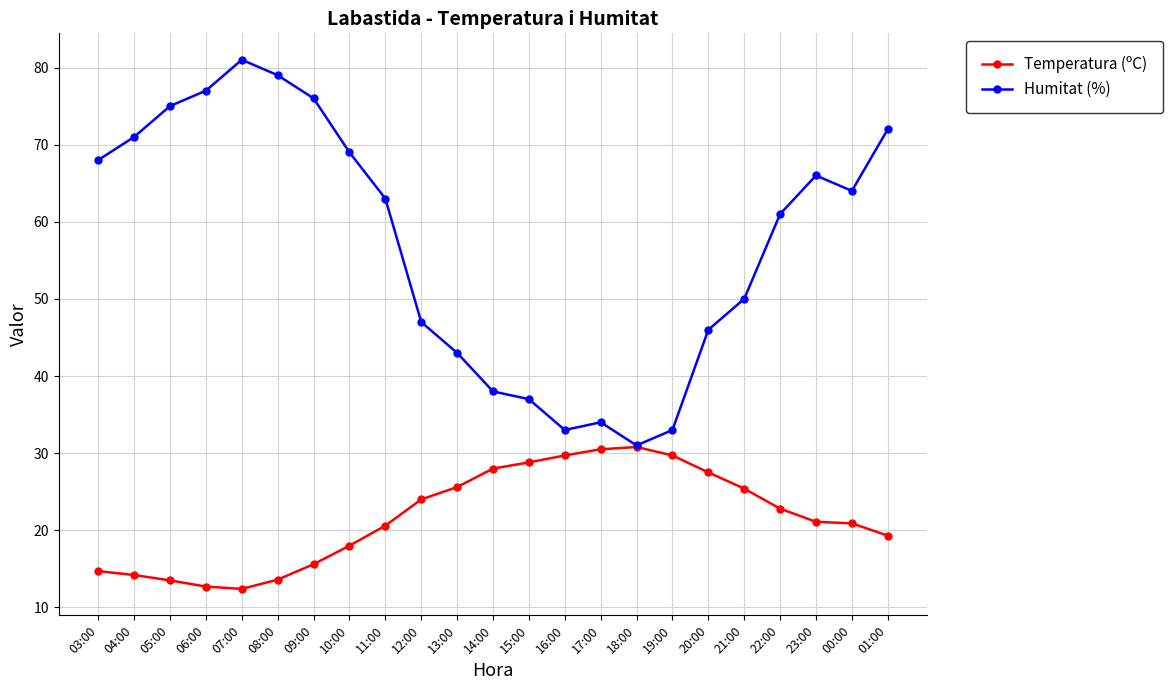

What are all the series names shown in the legend?

Temperatura (ºC), Humitat (%)